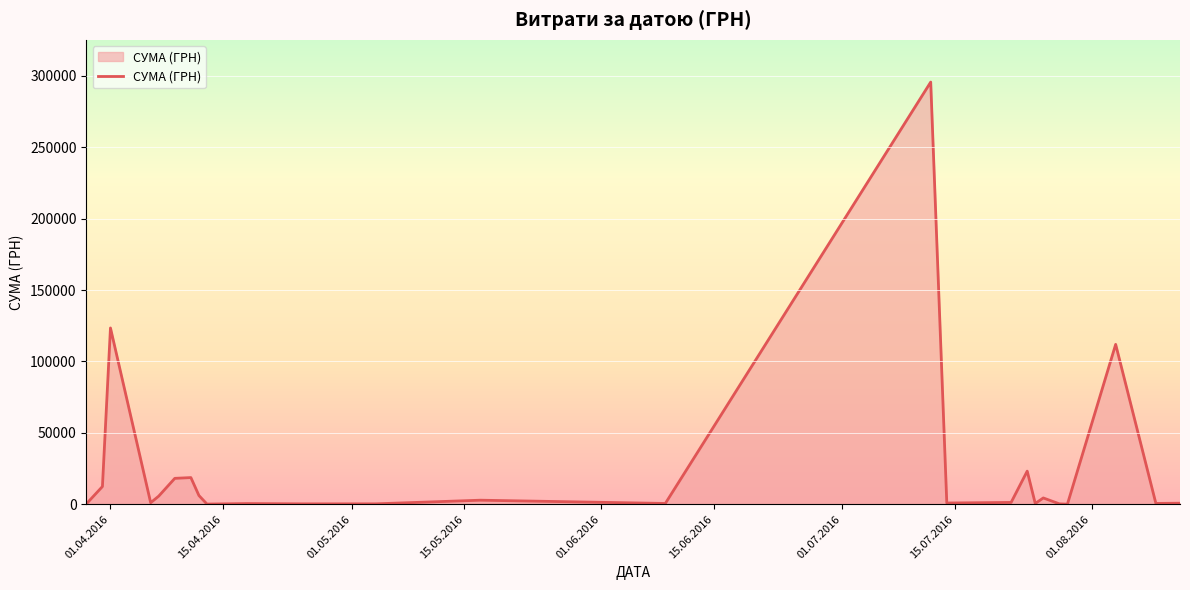

What is the difference between the maximum and minimum values?

295540.8